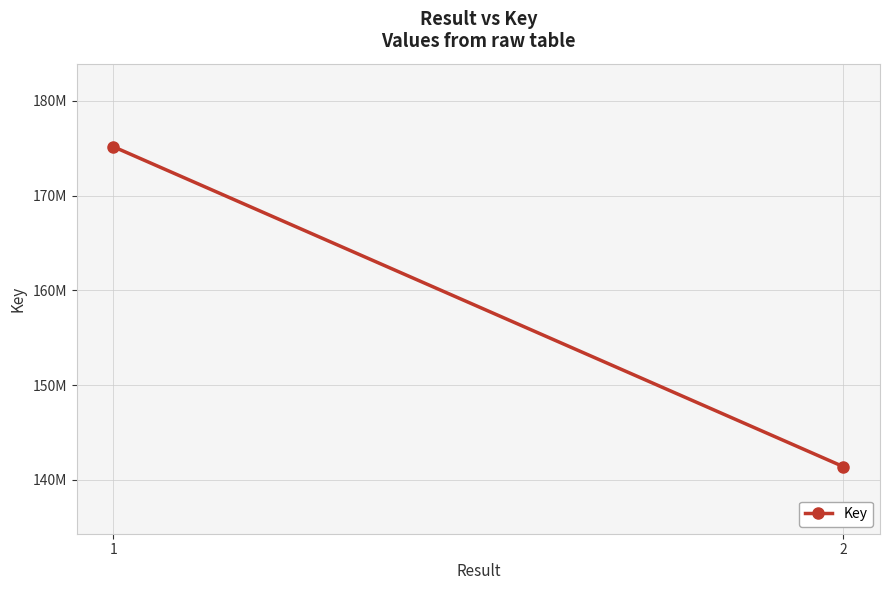

Reading right to left, transcribe all the data shown in this chart.

141393520	175162764